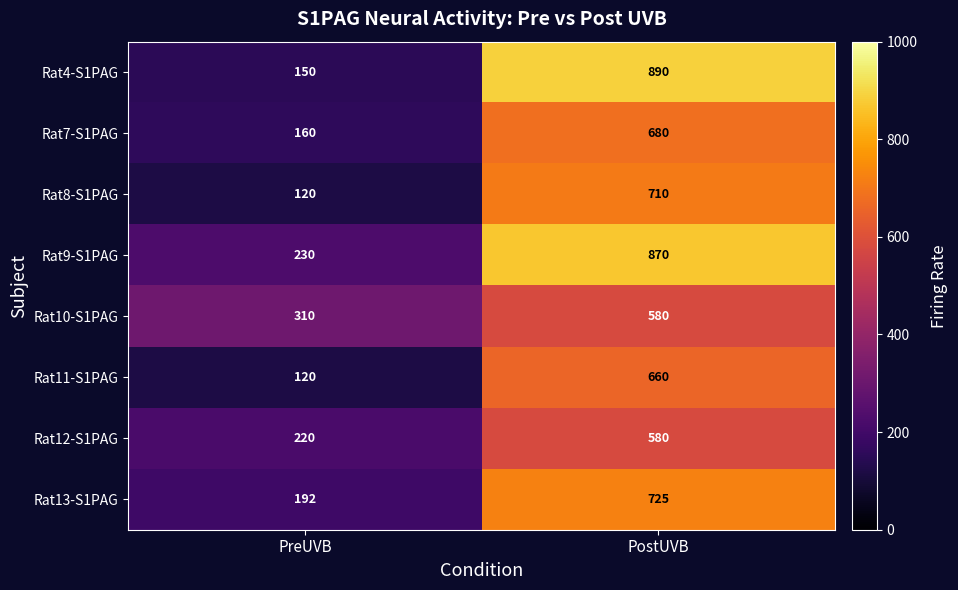

Between PreUVB and PostUVB, which series saw the biggest shift?

Rat4-S1PAG